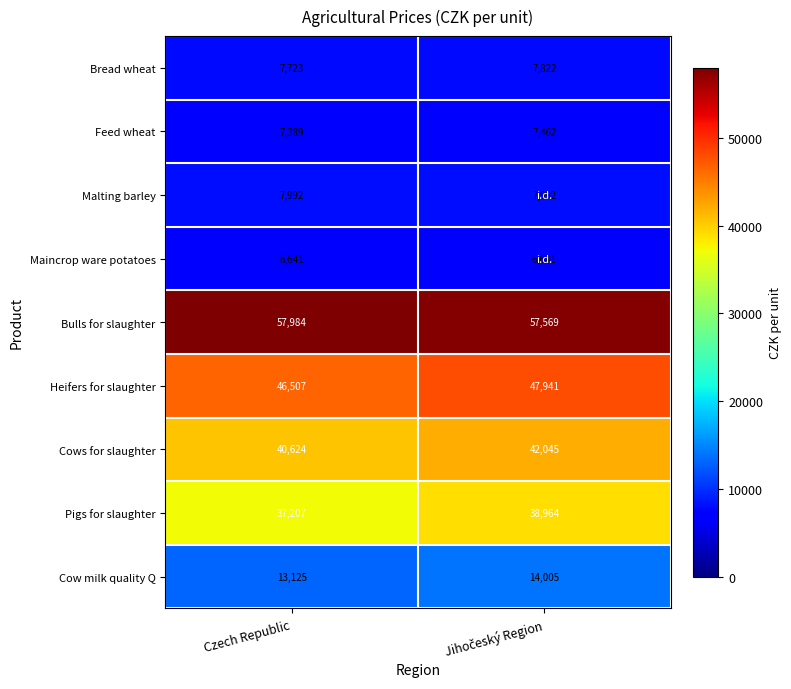

Reading left to right, transcribe all the data shown in this chart.

Bread wheat: 7723	7822
Feed wheat: 7389	7462
Malting barley: 7992	7992
Maincrop ware potatoes: 6641	6641
Bulls for slaughter: 57984	57569
Heifers for slaughter: 46507	47941
Cows for slaughter: 40624	42045
Pigs for slaughter: 37207	38964
Cow milk quality Q: 13125	14005